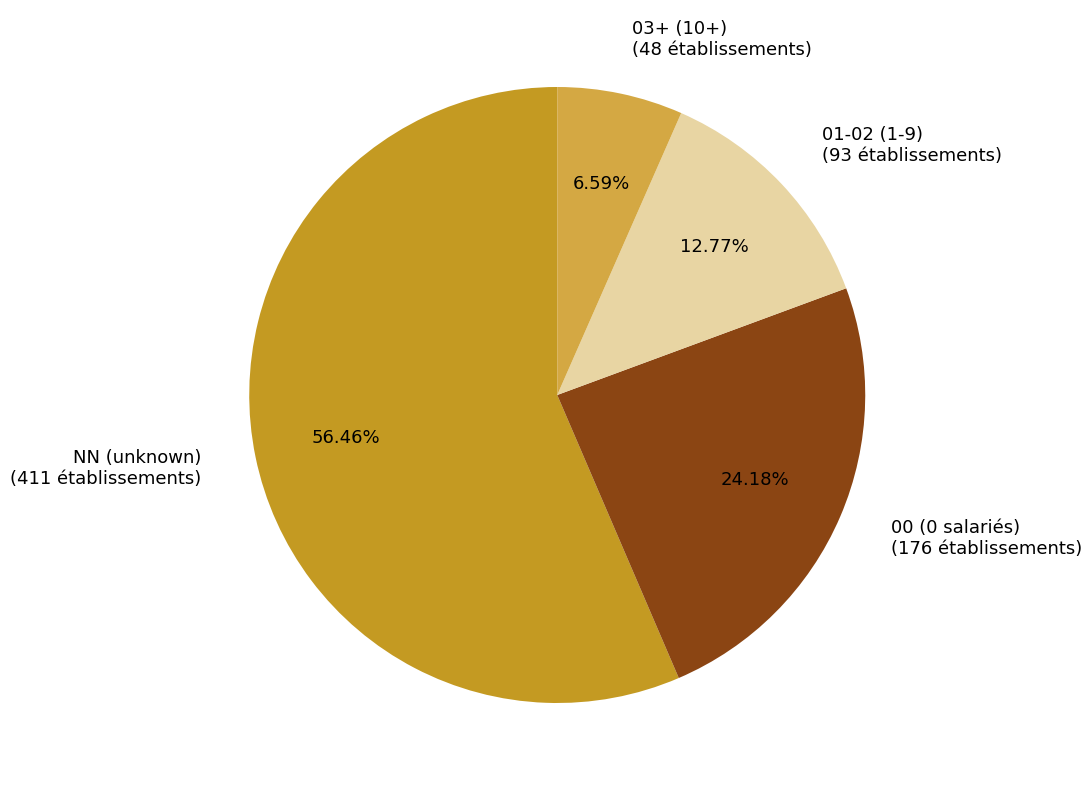

Rank the categories by value from highest to lowest.

NN (unknown) (411 établissements), 00 (0 salariés) (176 établissements), 01-02 (1-9) (93 établissements), 03+ (10+) (48 établissements)